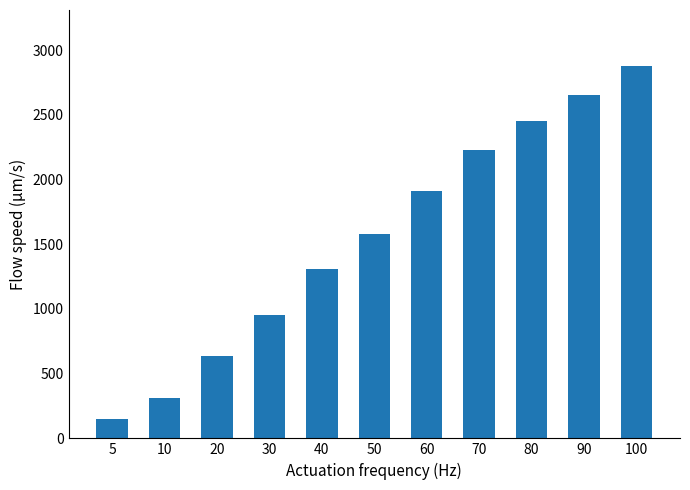

Which has a higher value, 5 or 60?

60